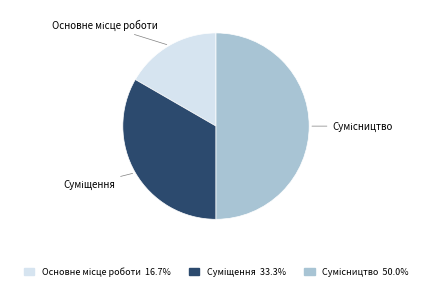

How many slices are in this pie chart?

3